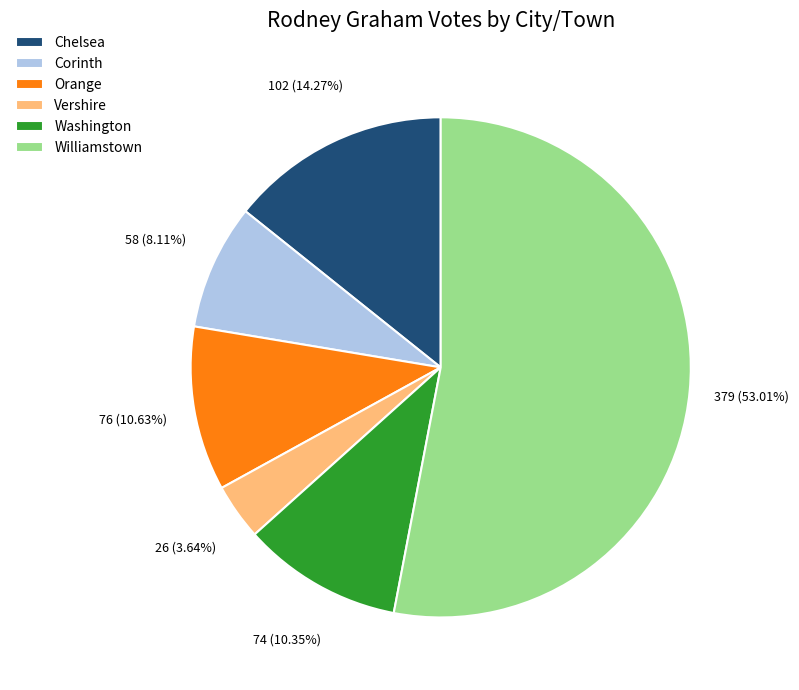

Is Corinth the majority of the pie?

No